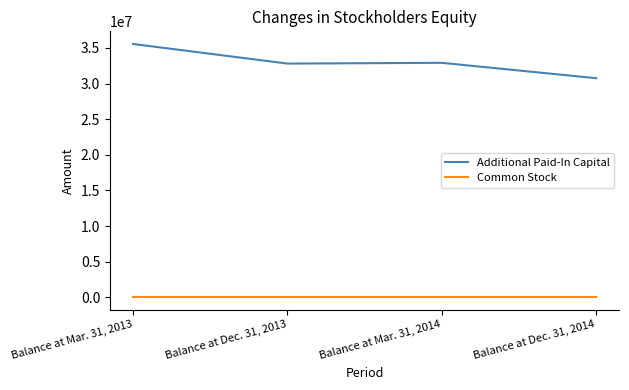

At how many categories does at least one series exceed 4356028?

4